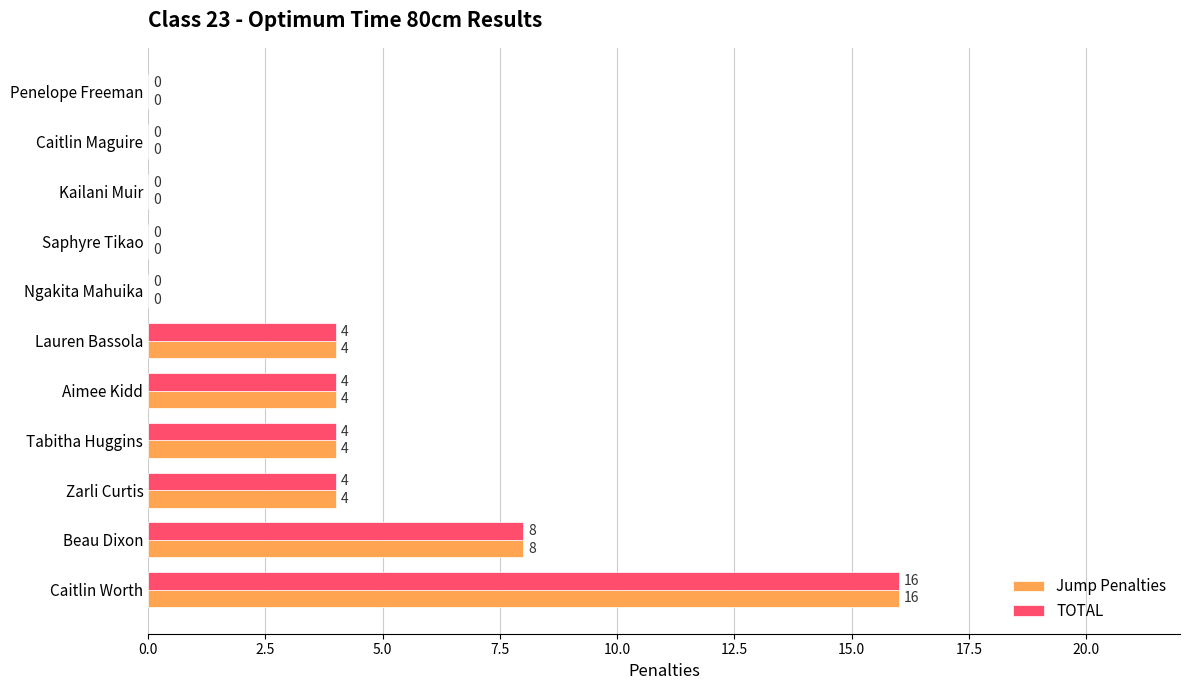

The Jump Penalties series shows 16 at Caitlin Worth. True or false?

True